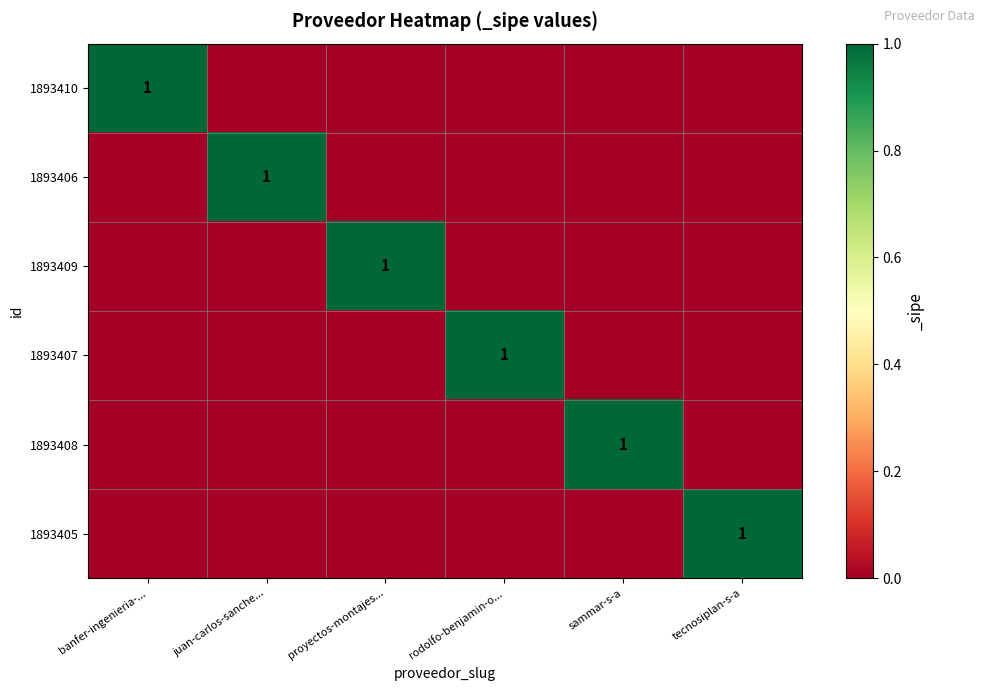

Which category has the lowest value in the 1893405 series?

banfer-ingenieria-...